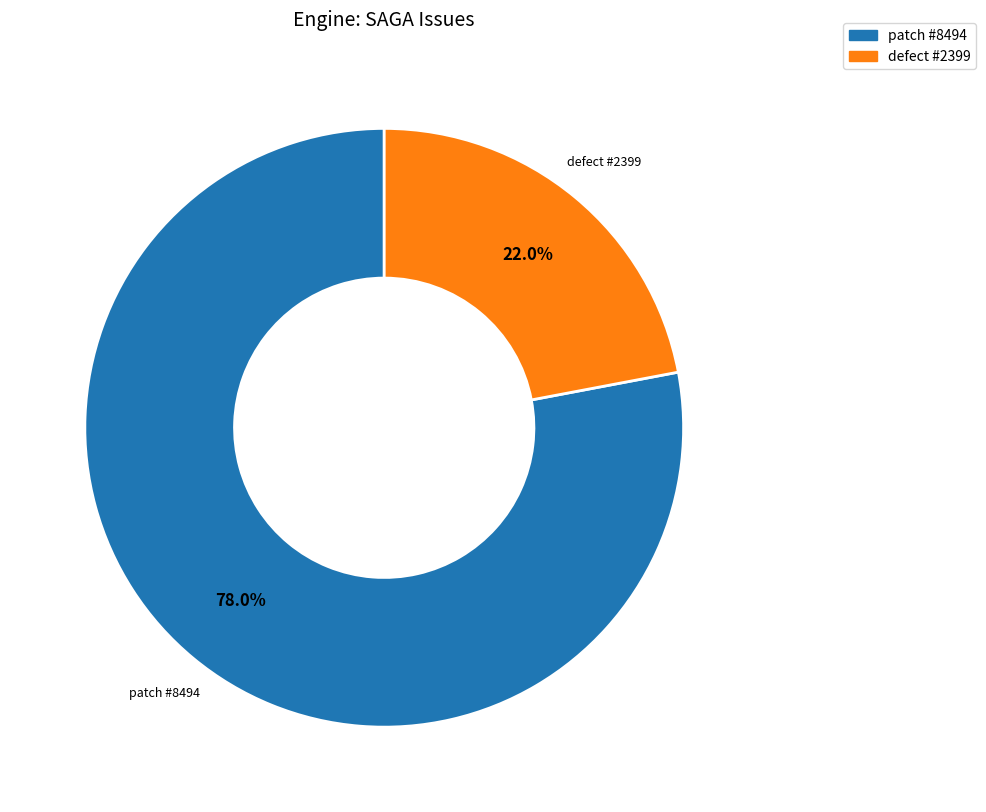

What is the ratio of the value at patch #8494 to the value at defect #2399?

3.5